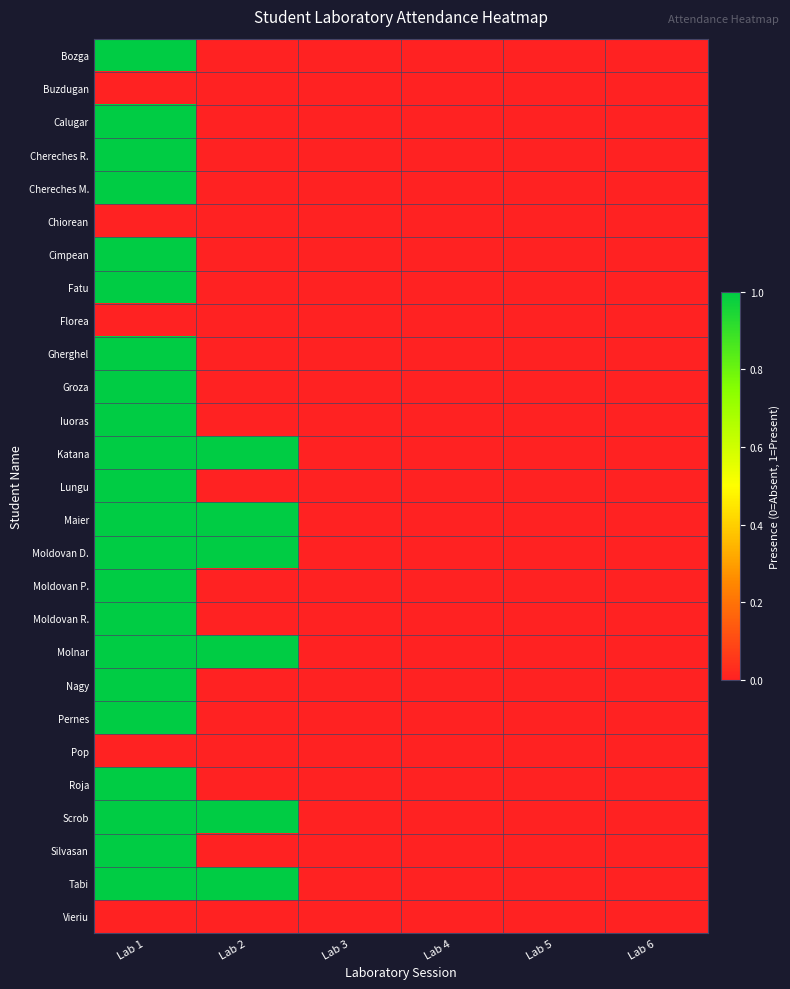

Reading left to right, transcribe all the data shown in this chart.

Bozga: Lab 1=1	Lab 2=0	Lab 3=0	Lab 4=0	Lab 5=0	Lab 6=0
Buzdugan: Lab 1=0	Lab 2=0	Lab 3=0	Lab 4=0	Lab 5=0	Lab 6=0
Calugar: Lab 1=1	Lab 2=0	Lab 3=0	Lab 4=0	Lab 5=0	Lab 6=0
Chereches R.: Lab 1=1	Lab 2=0	Lab 3=0	Lab 4=0	Lab 5=0	Lab 6=0
Chereches M.: Lab 1=1	Lab 2=0	Lab 3=0	Lab 4=0	Lab 5=0	Lab 6=0
Chiorean: Lab 1=0	Lab 2=0	Lab 3=0	Lab 4=0	Lab 5=0	Lab 6=0
Cimpean: Lab 1=1	Lab 2=0	Lab 3=0	Lab 4=0	Lab 5=0	Lab 6=0
Fatu: Lab 1=1	Lab 2=0	Lab 3=0	Lab 4=0	Lab 5=0	Lab 6=0
Florea: Lab 1=0	Lab 2=0	Lab 3=0	Lab 4=0	Lab 5=0	Lab 6=0
Gherghel: Lab 1=1	Lab 2=0	Lab 3=0	Lab 4=0	Lab 5=0	Lab 6=0
Groza: Lab 1=1	Lab 2=0	Lab 3=0	Lab 4=0	Lab 5=0	Lab 6=0
Iuoras: Lab 1=1	Lab 2=0	Lab 3=0	Lab 4=0	Lab 5=0	Lab 6=0
Katana: Lab 1=1	Lab 2=1	Lab 3=0	Lab 4=0	Lab 5=0	Lab 6=0
Lungu: Lab 1=1	Lab 2=0	Lab 3=0	Lab 4=0	Lab 5=0	Lab 6=0
Maier: Lab 1=1	Lab 2=1	Lab 3=0	Lab 4=0	Lab 5=0	Lab 6=0
Moldovan D.: Lab 1=1	Lab 2=1	Lab 3=0	Lab 4=0	Lab 5=0	Lab 6=0
Moldovan P.: Lab 1=1	Lab 2=0	Lab 3=0	Lab 4=0	Lab 5=0	Lab 6=0
Moldovan R.: Lab 1=1	Lab 2=0	Lab 3=0	Lab 4=0	Lab 5=0	Lab 6=0
Molnar: Lab 1=1	Lab 2=1	Lab 3=0	Lab 4=0	Lab 5=0	Lab 6=0
Nagy: Lab 1=1	Lab 2=0	Lab 3=0	Lab 4=0	Lab 5=0	Lab 6=0
Pernes: Lab 1=1	Lab 2=0	Lab 3=0	Lab 4=0	Lab 5=0	Lab 6=0
Pop: Lab 1=0	Lab 2=0	Lab 3=0	Lab 4=0	Lab 5=0	Lab 6=0
Roja: Lab 1=1	Lab 2=0	Lab 3=0	Lab 4=0	Lab 5=0	Lab 6=0
Scrob: Lab 1=1	Lab 2=1	Lab 3=0	Lab 4=0	Lab 5=0	Lab 6=0
Silvasan: Lab 1=1	Lab 2=0	Lab 3=0	Lab 4=0	Lab 5=0	Lab 6=0
Tabi: Lab 1=1	Lab 2=1	Lab 3=0	Lab 4=0	Lab 5=0	Lab 6=0
Vieriu: Lab 1=0	Lab 2=0	Lab 3=0	Lab 4=0	Lab 5=0	Lab 6=0